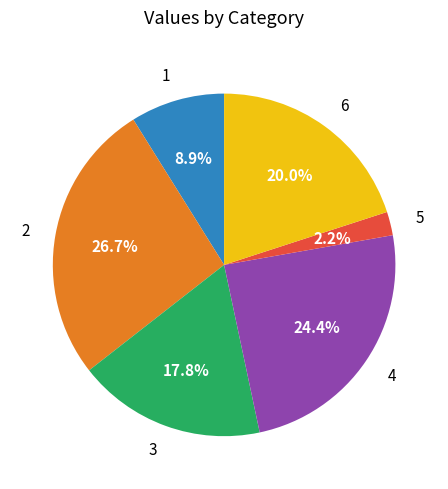

To the nearest percent, what is the combined percentage of 1 and 2?

36%